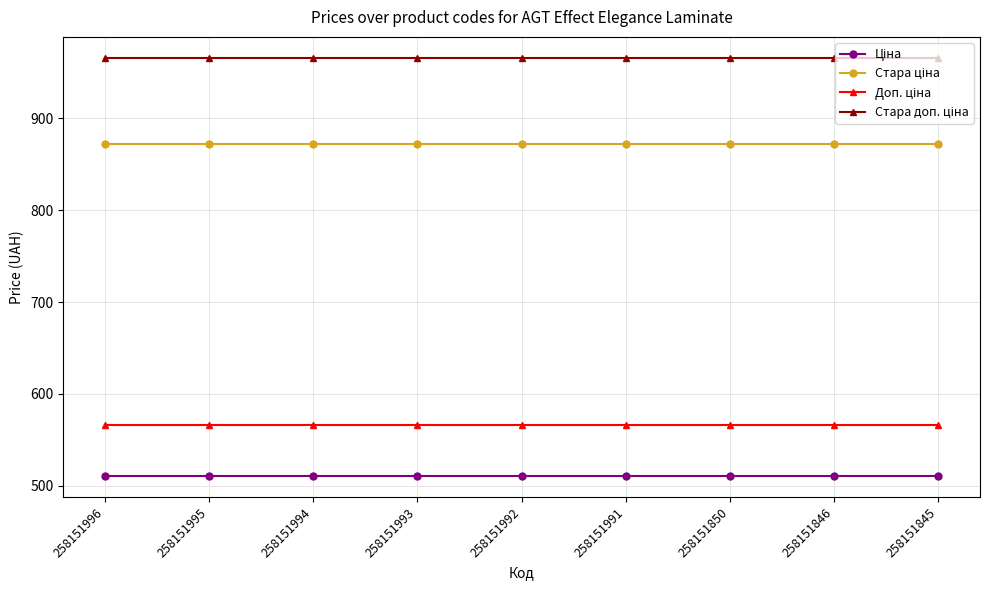

What is the smallest value displayed?

510.5